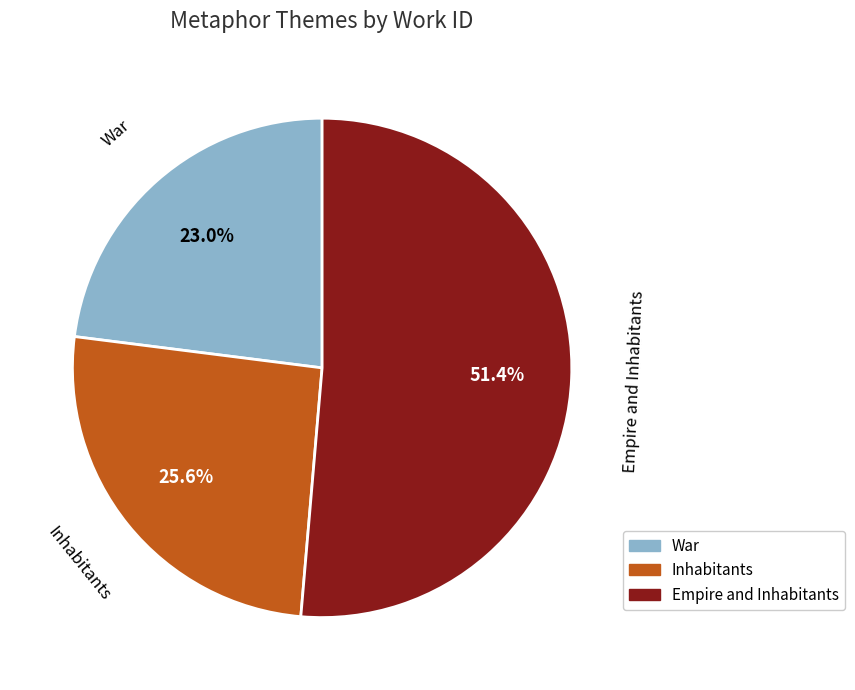

How many segments does this pie chart have?

3